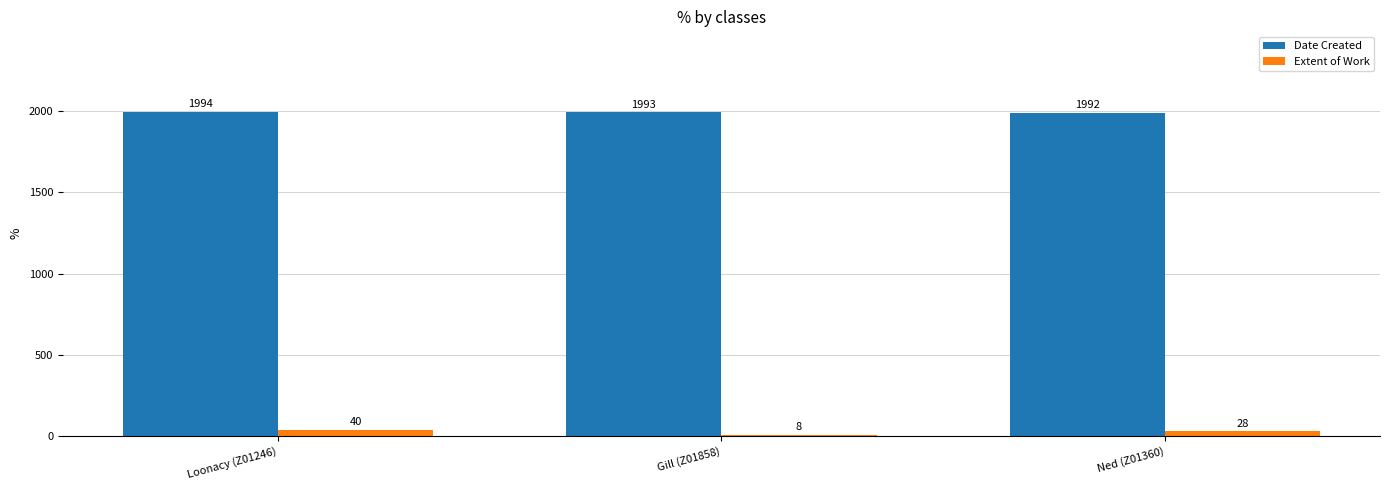

What is the label of the 1st bar from the left?

Loonacy (Z01246)